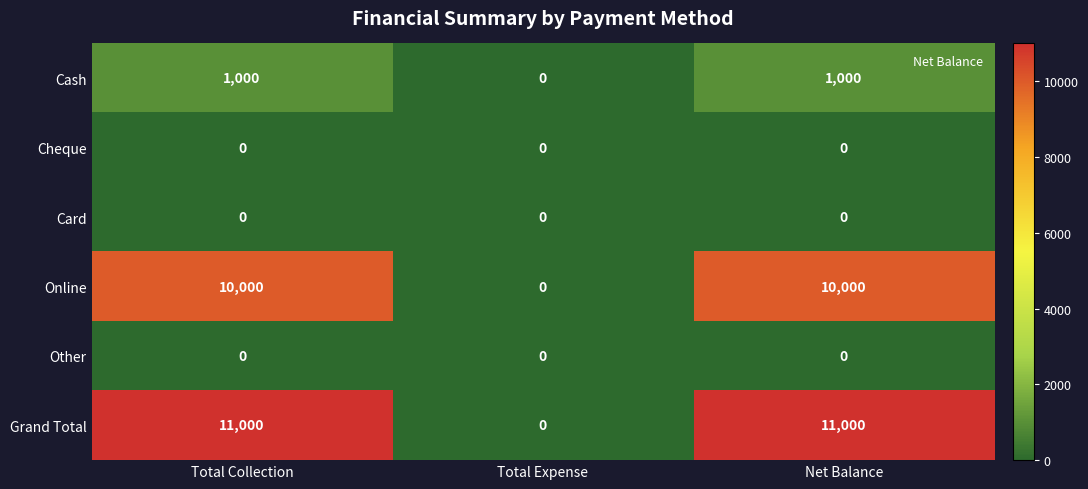

What is the approximate value of Cash at Total Collection, to the nearest 10?

1000